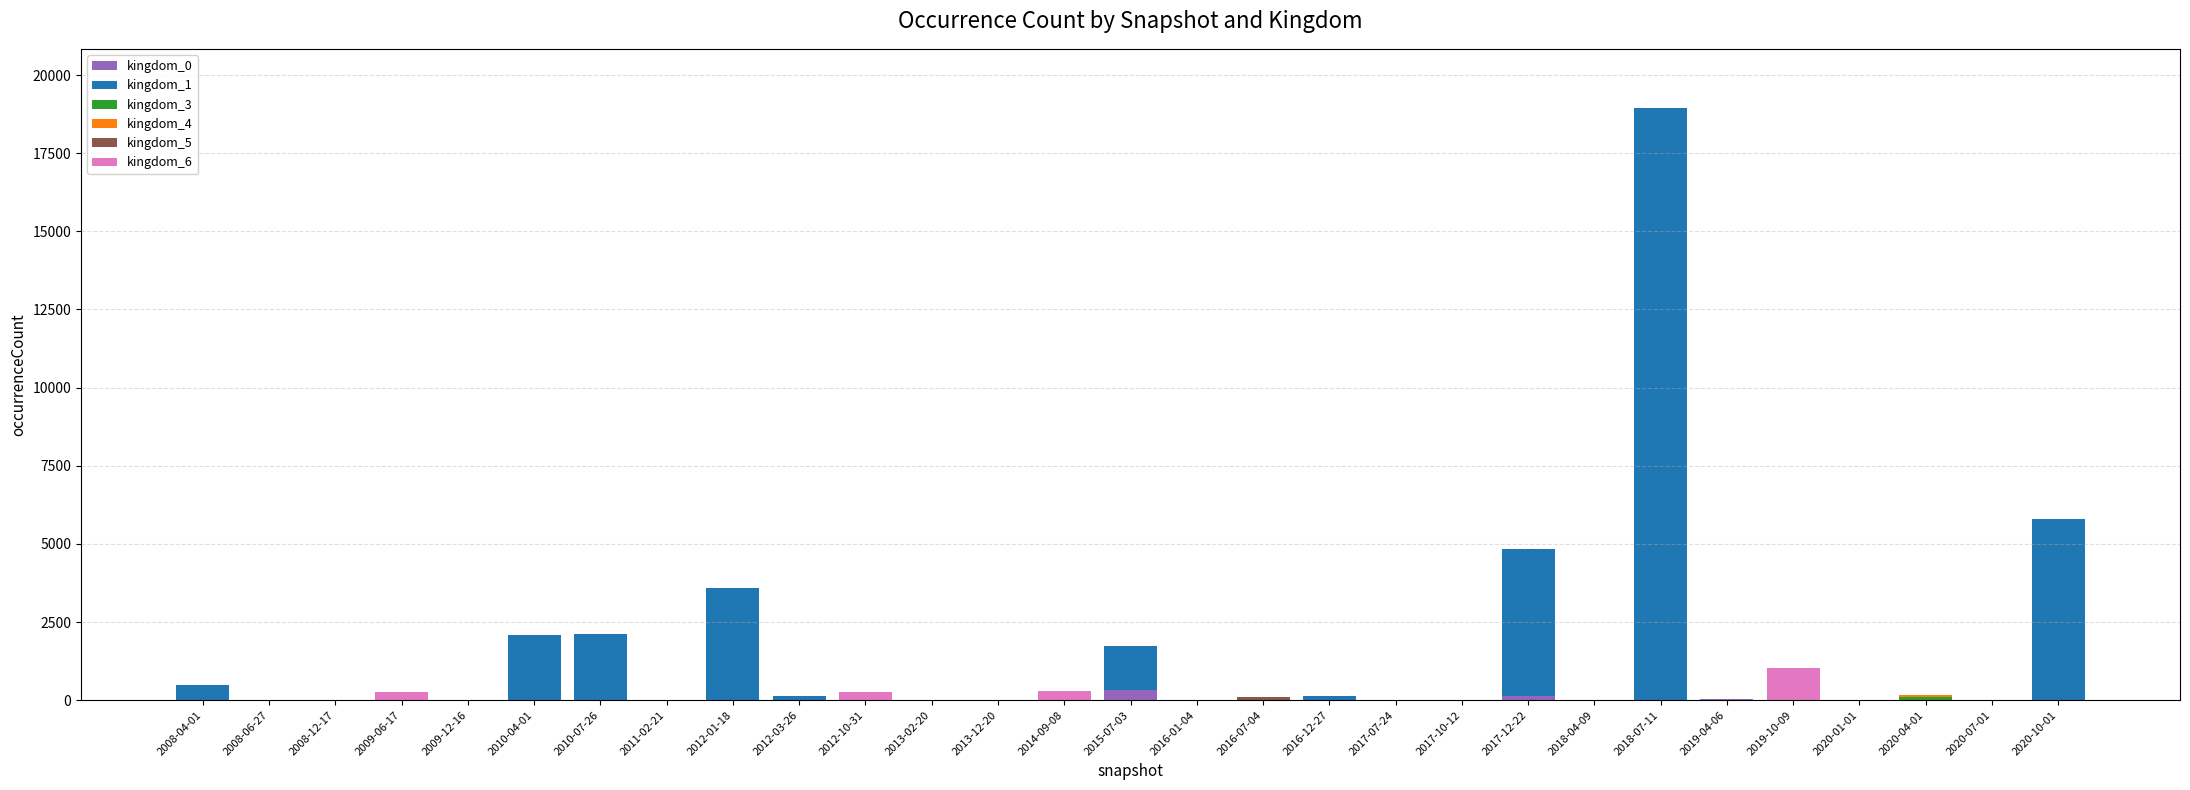

At which category is the sum across all series the highest?

2018-07-11